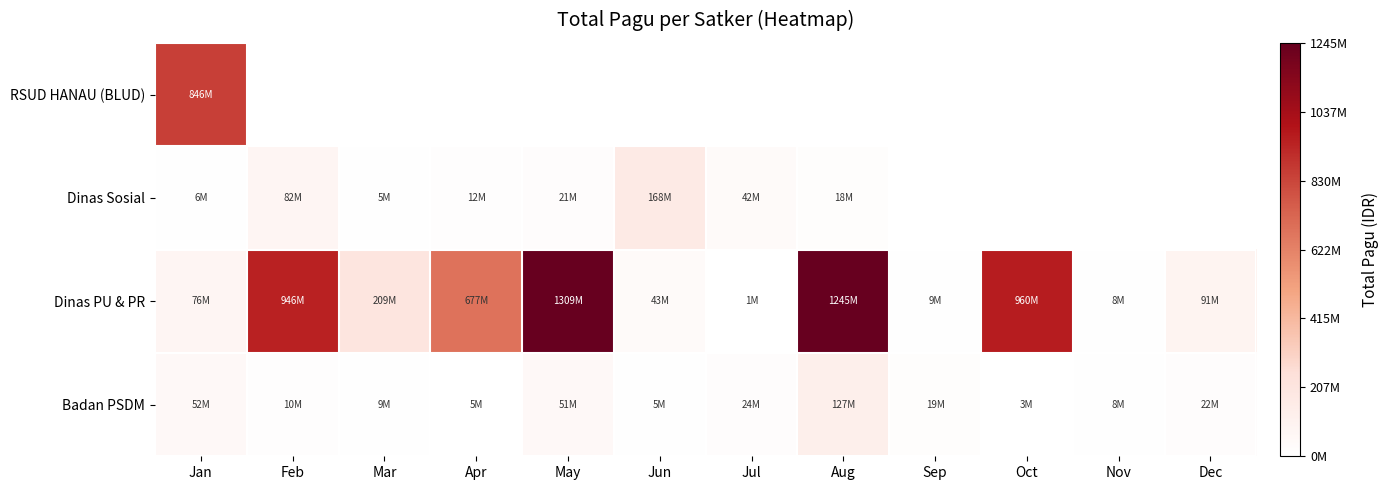

Reading left to right, extract all data points from this chart.

RSUD HANAU (BLUD): Jan=846300000	Feb=0	Mar=0	Apr=0	May=0	Jun=0	Jul=0	Aug=0	Sep=0	Oct=0	Nov=0	Dec=0
Dinas Sosial: Jan=6000000	Feb=81778000	Mar=5000000	Apr=12500000	May=21100000	Jun=167900000	Jul=41600000	Aug=18000000	Sep=0	Oct=0	Nov=0	Dec=0
Dinas PU & PR: Jan=75700000	Feb=946402000	Mar=208990000	Apr=676532000	May=1308795000	Jun=42800000	Jul=800000	Aug=1244880000	Sep=8820000	Oct=959971000	Nov=8160000	Dec=90900000
Badan PSDM: Jan=52095851	Feb=10121520	Mar=9001057	Apr=4675000	May=51337383	Jun=5100000	Jul=23508875	Aug=127409795	Sep=18570000	Oct=3069800	Nov=8130750	Dec=21624000